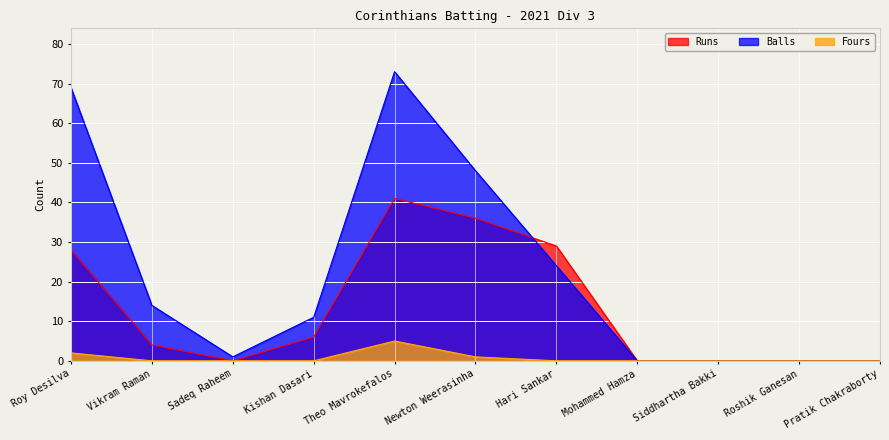

How many positive values does the Runs series have?

6